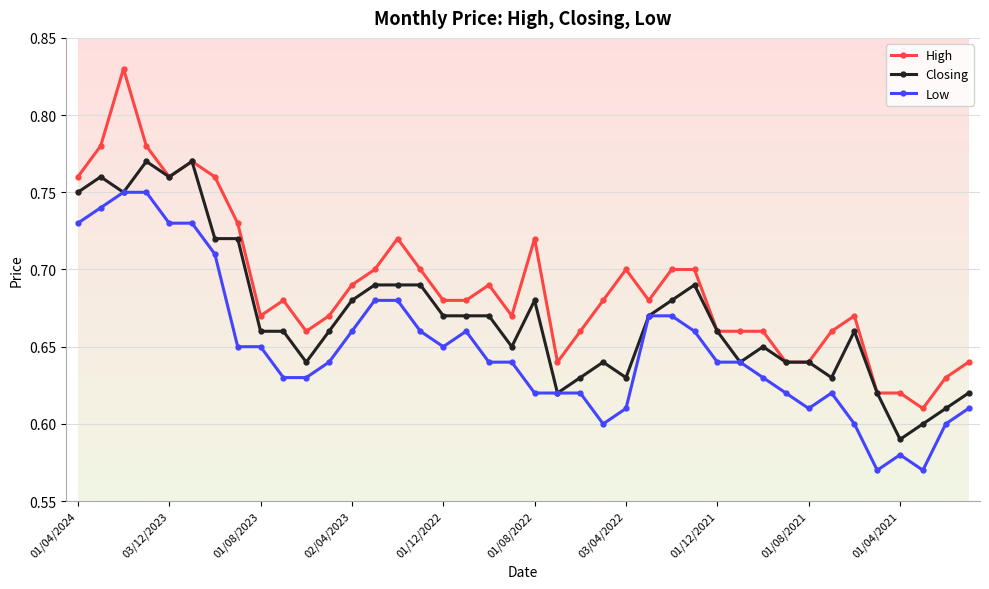

Which series has the largest range (max minus min)?

High